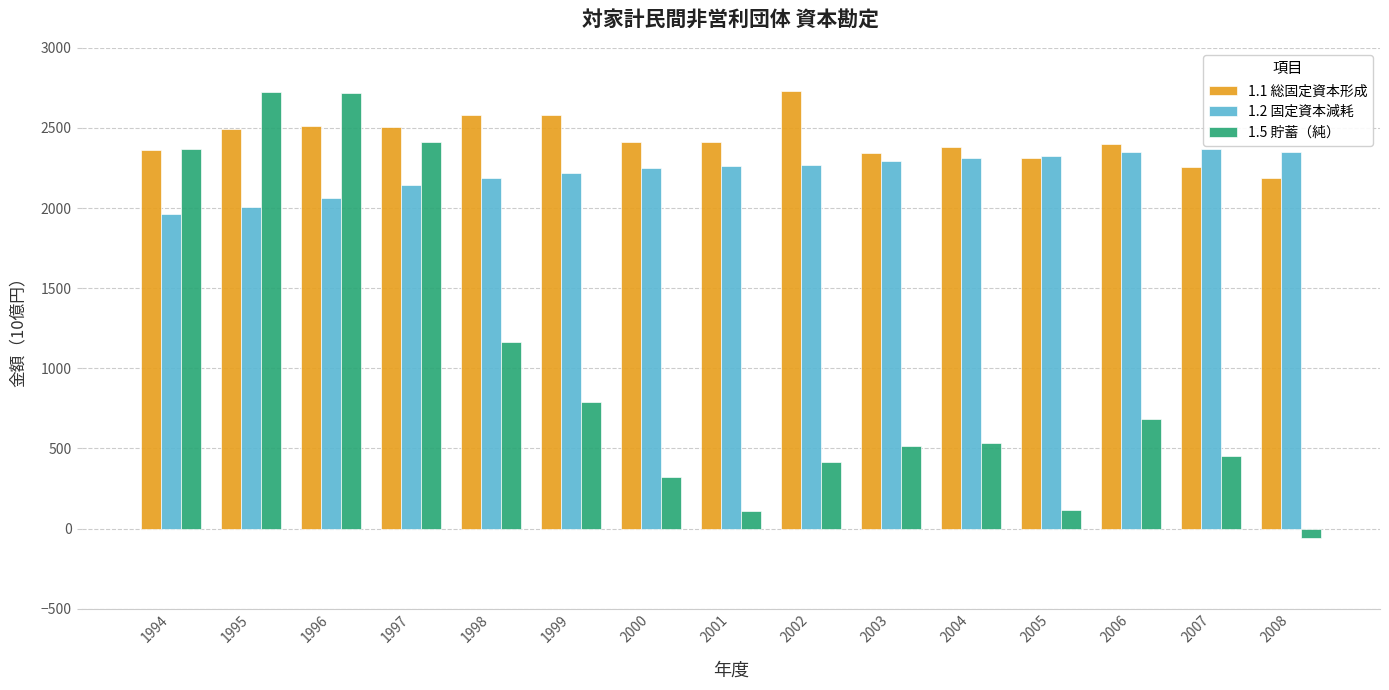

At how many categories does at least one series exceed 522?

15